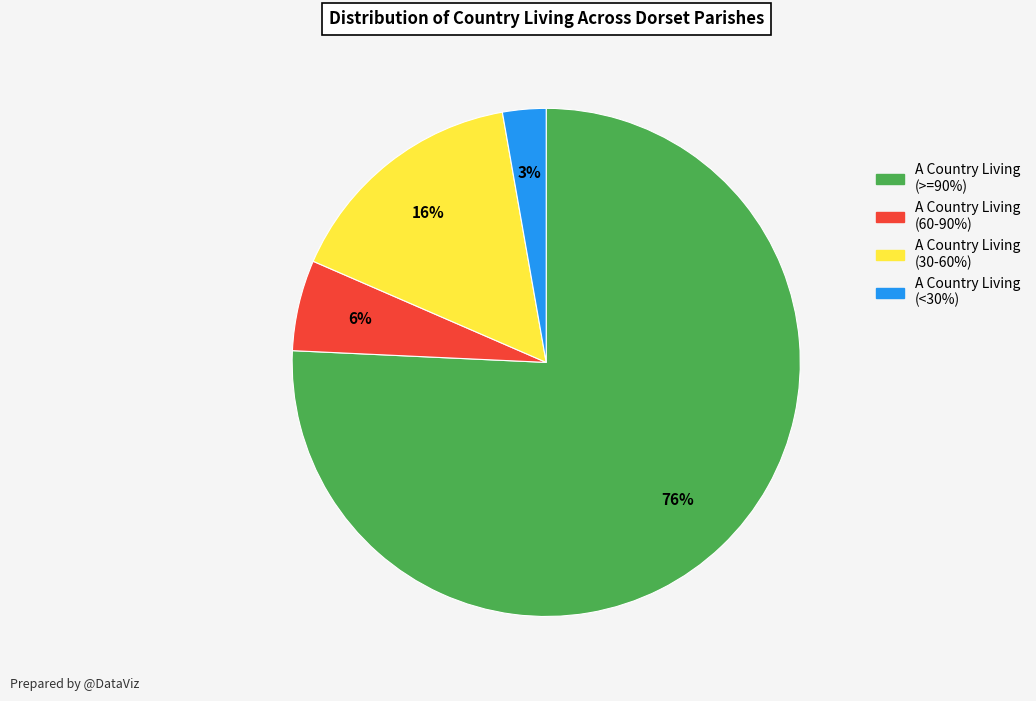

Is there a majority slice in this chart?

Yes